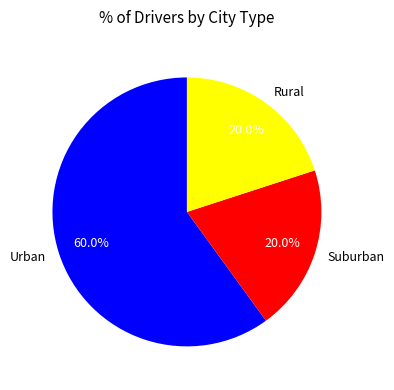

Does any single category account for the majority?

Yes